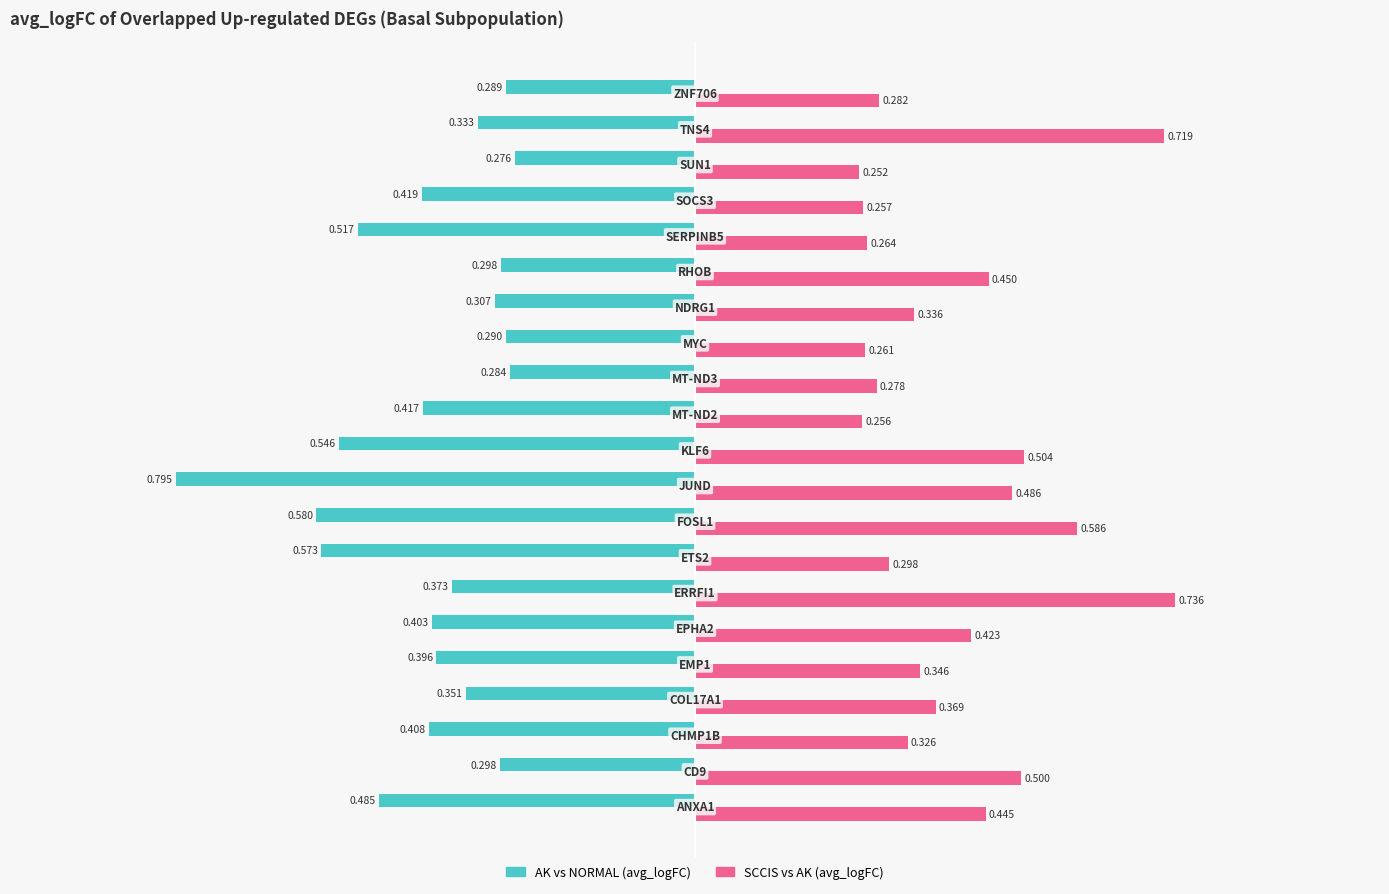

Which series has the widest spread of values?

AK vs NORMAL (avg_logFC)